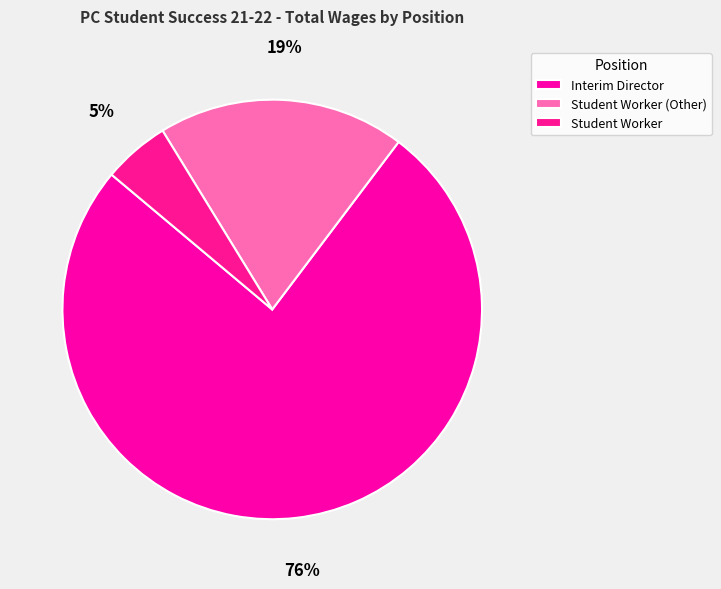

True or false: Interim Director accounts for 88% of the total.

False